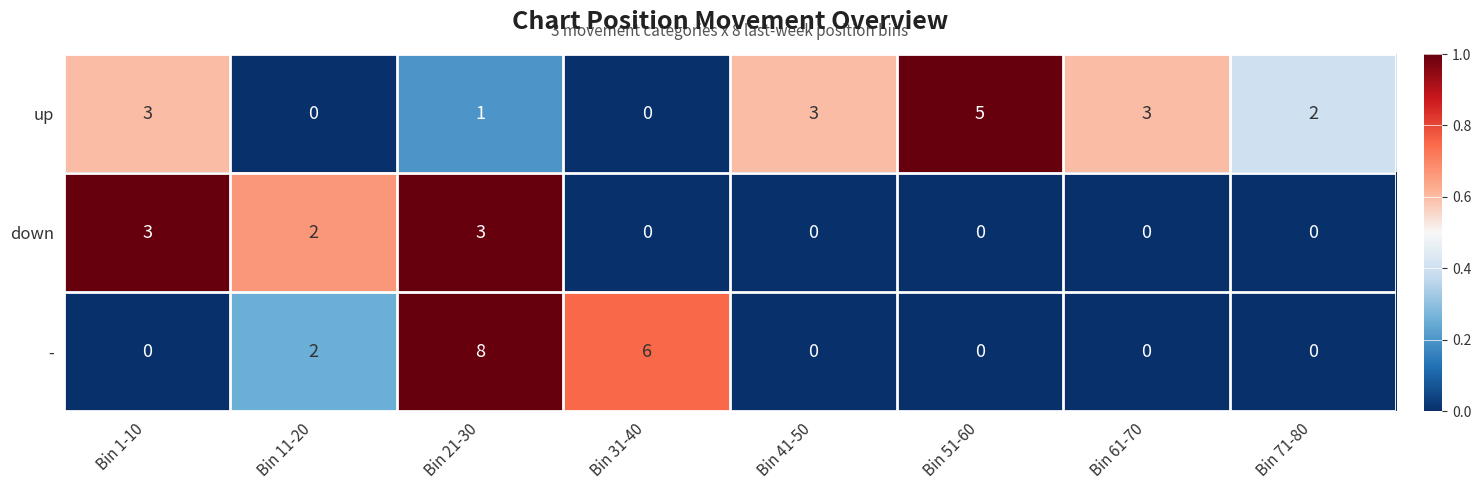

At which category is the sum across all series the highest?

Bin 21-30